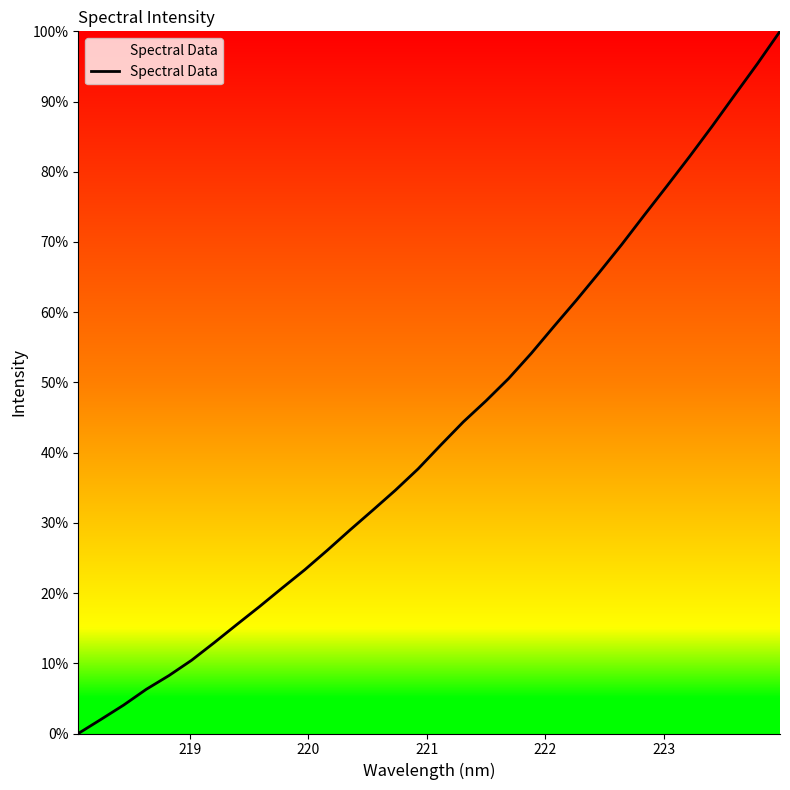

How many lines are shown in the chart?

1